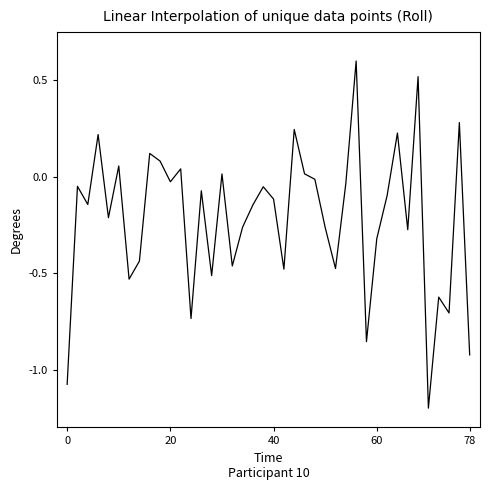

What is the minimum value shown in the chart?

-1.2